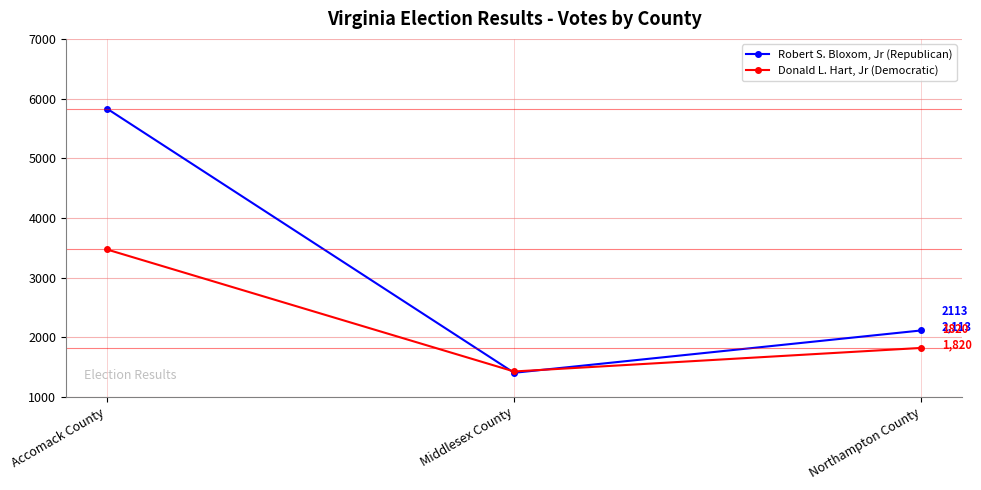

What is the spread (max minus min) of values at Accomack County?

2362